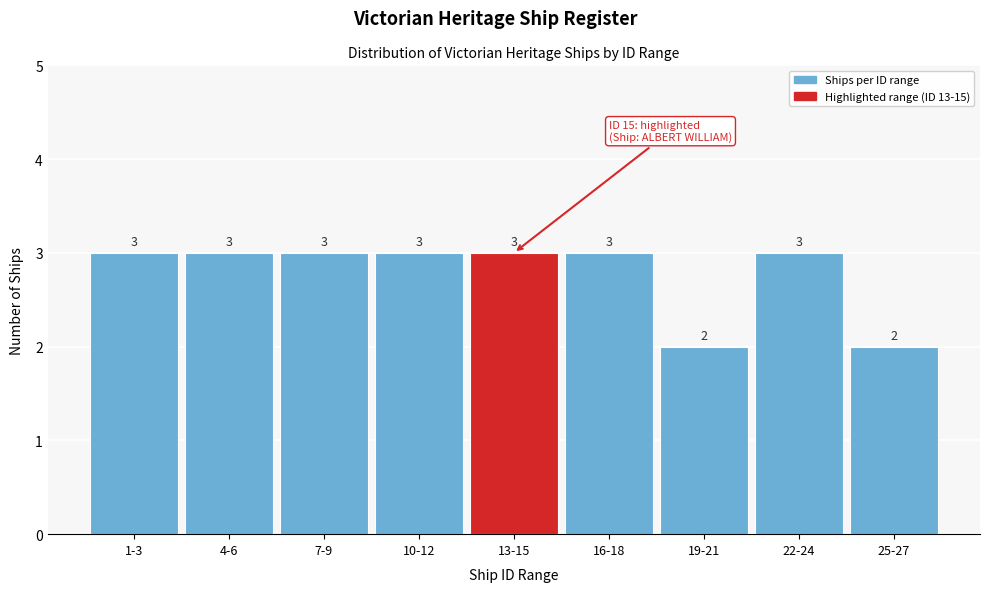

Reading left to right, list all the values displayed in this chart.

3	3	3	3	3	3	2	3	2